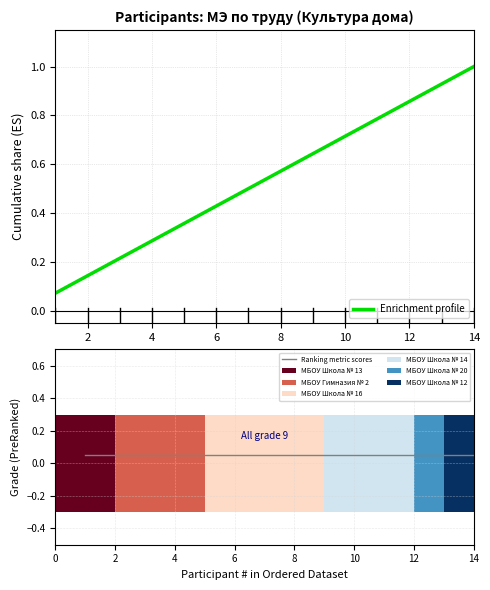

Rank the series by their maximum value, from highest to lowest.

Enrichment profile, Ranking metric scores